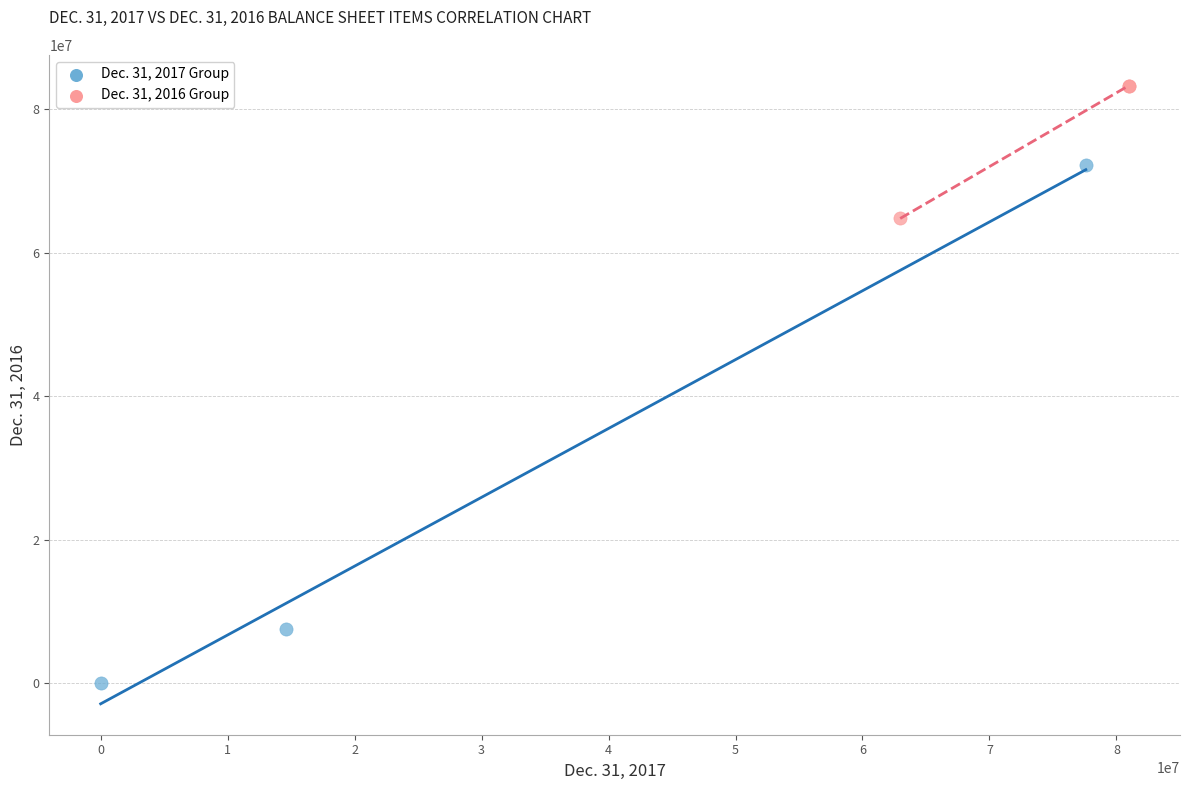

Which series contains the lowest Y value?

Dec. 31, 2017 Group